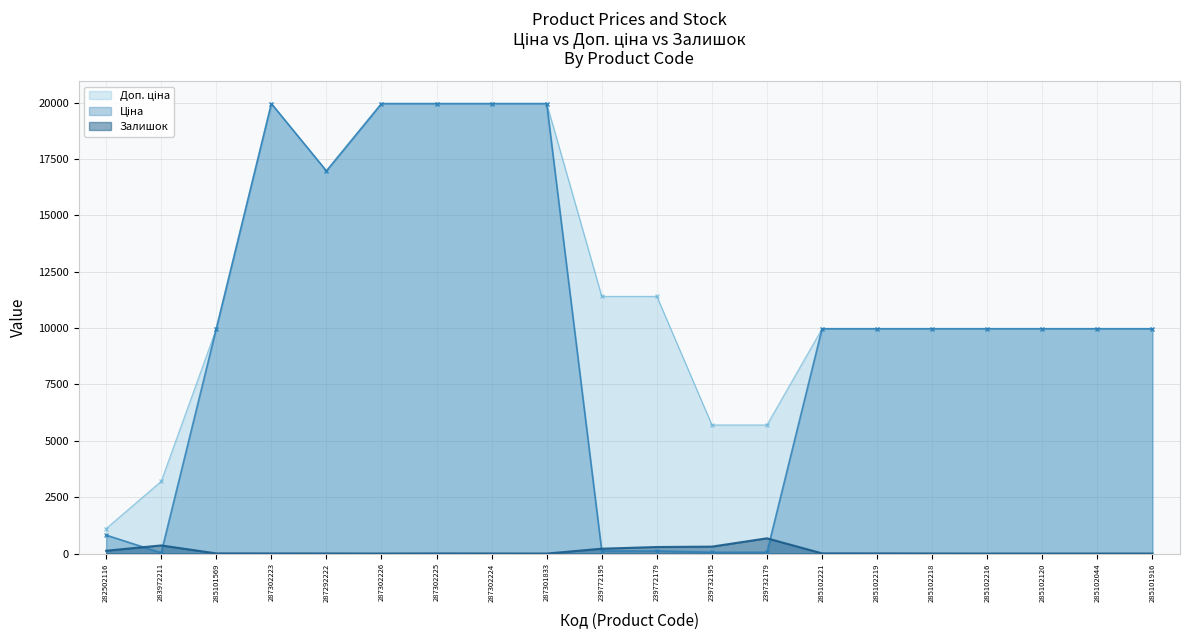

What value does the Доп. ціна series have at 283972211?

3205.0